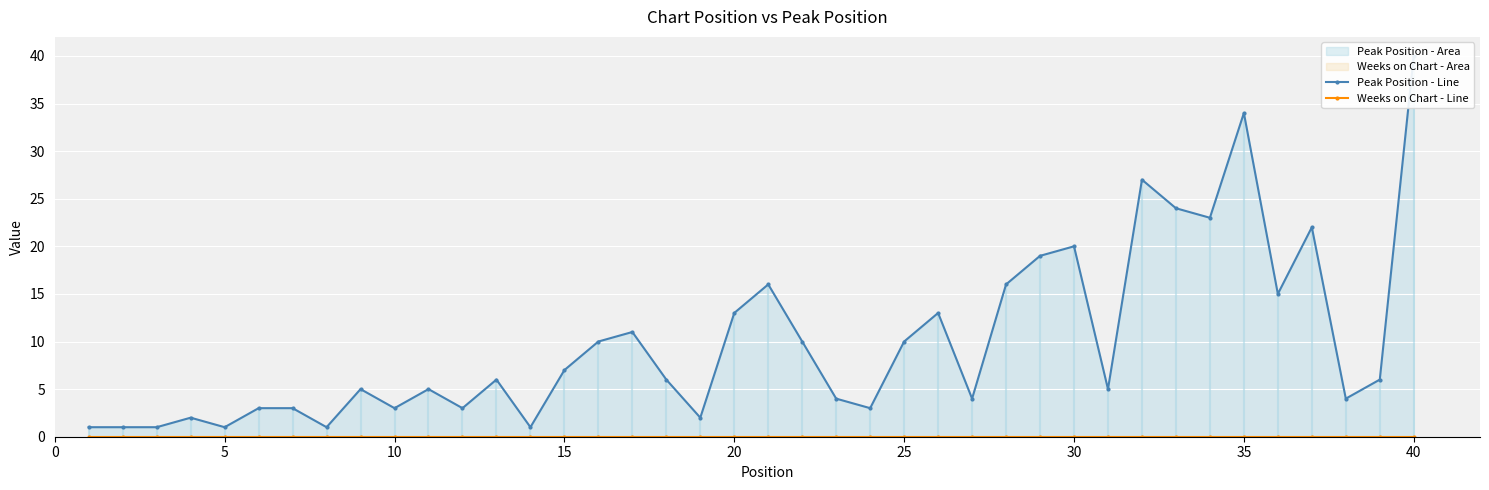

True or false: Weeks on Chart - Line and Peak Position - Line cross at least once.

False